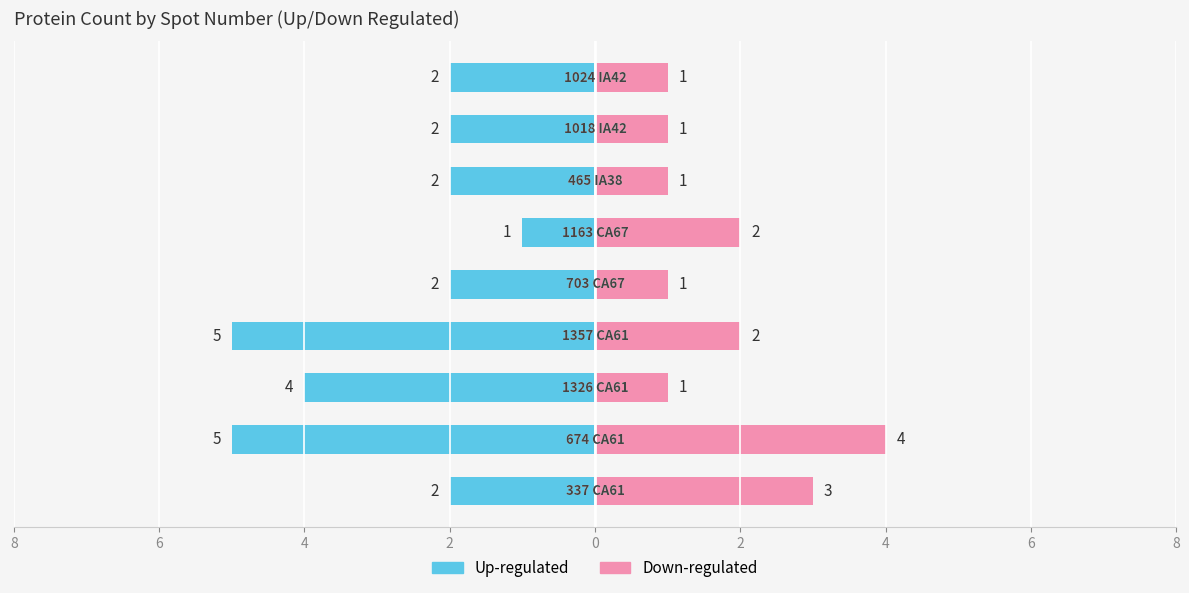

How many groups of bars are there?

9